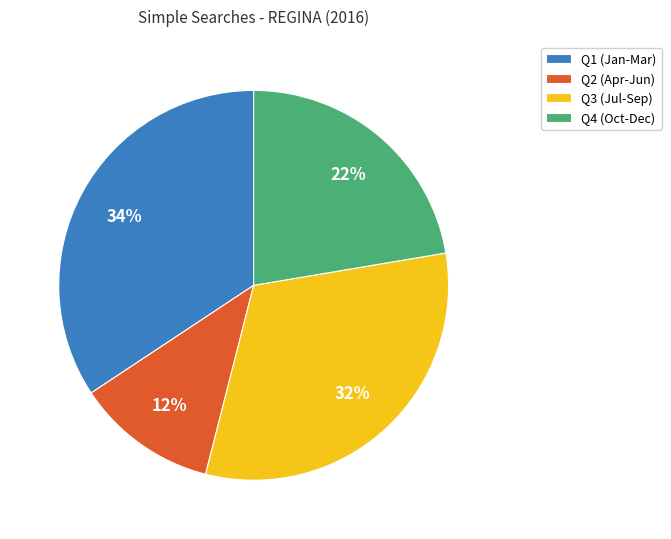

To the nearest percent, what is the average slice percentage?

25%